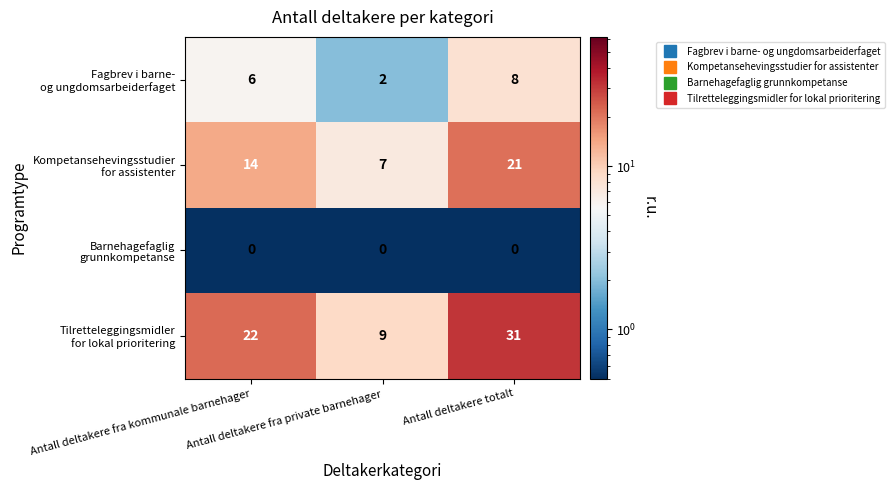

At which category is the sum across all series the highest?

Antall deltakere totalt